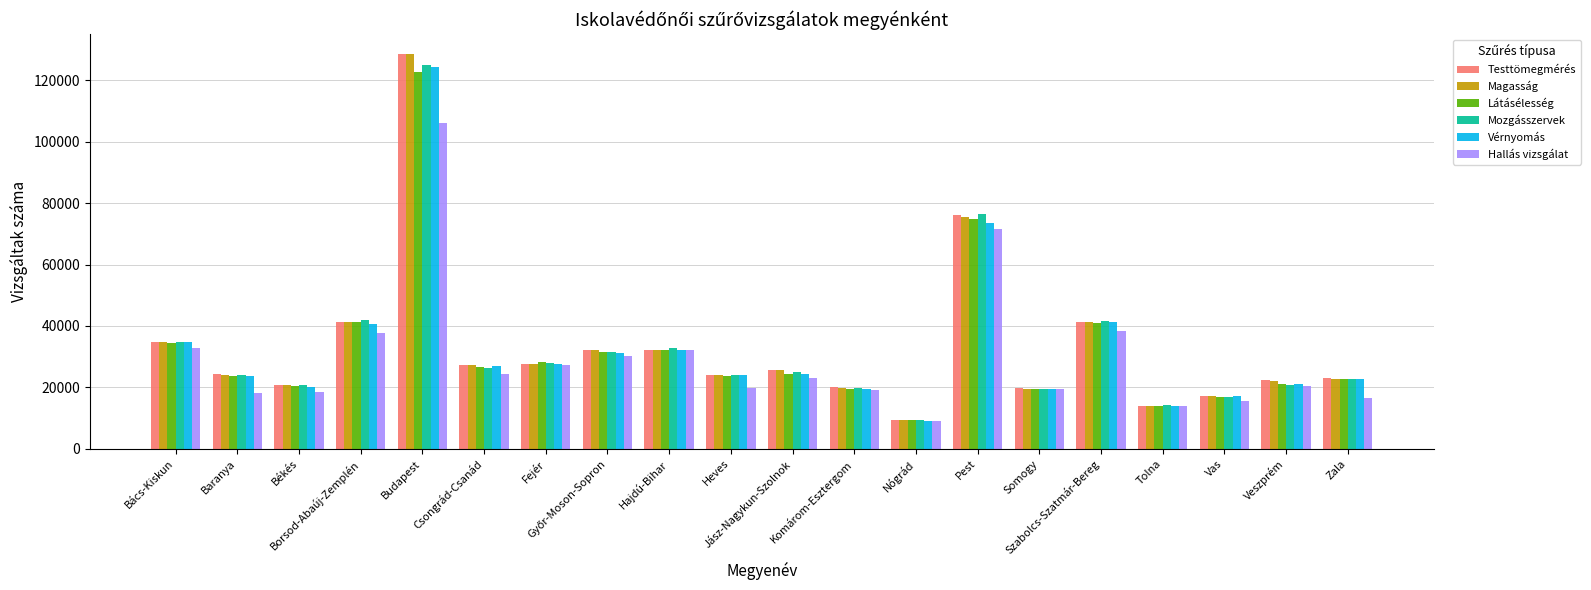

What is the difference between the Hallás vizsgálat values at Békés and Szabolcs-Szatmár-Bereg?

19965